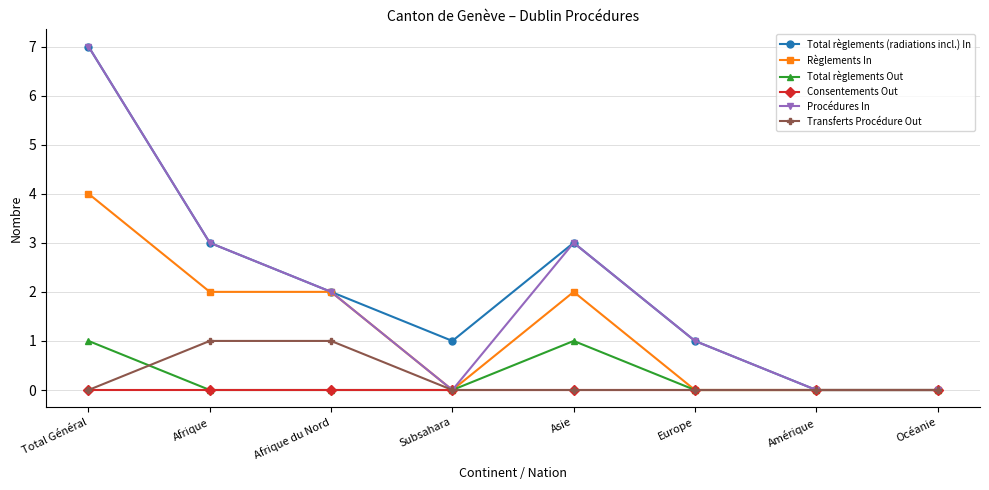

True or false: Total règlements Out has a value of 1 at Asie.

True